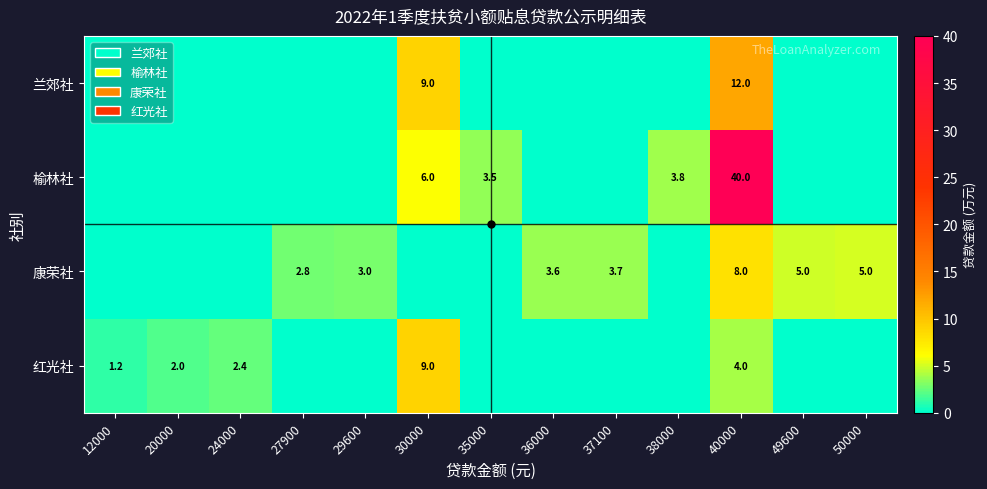

True or false: 兰郊社 has a value of 9.0 at 30000.

True